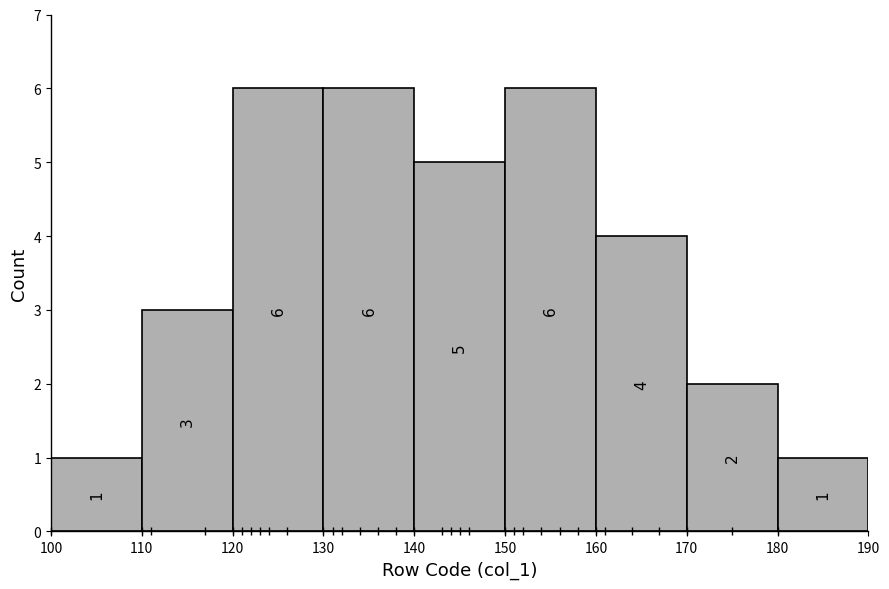

Reading left to right, list every bar in this chart as the range it spans on the x-axis followed by its height.

100 to 110: 1
110 to 120: 3
120 to 130: 6
130 to 140: 6
140 to 150: 5
150 to 160: 6
160 to 170: 4
170 to 180: 2
180 to 190: 1